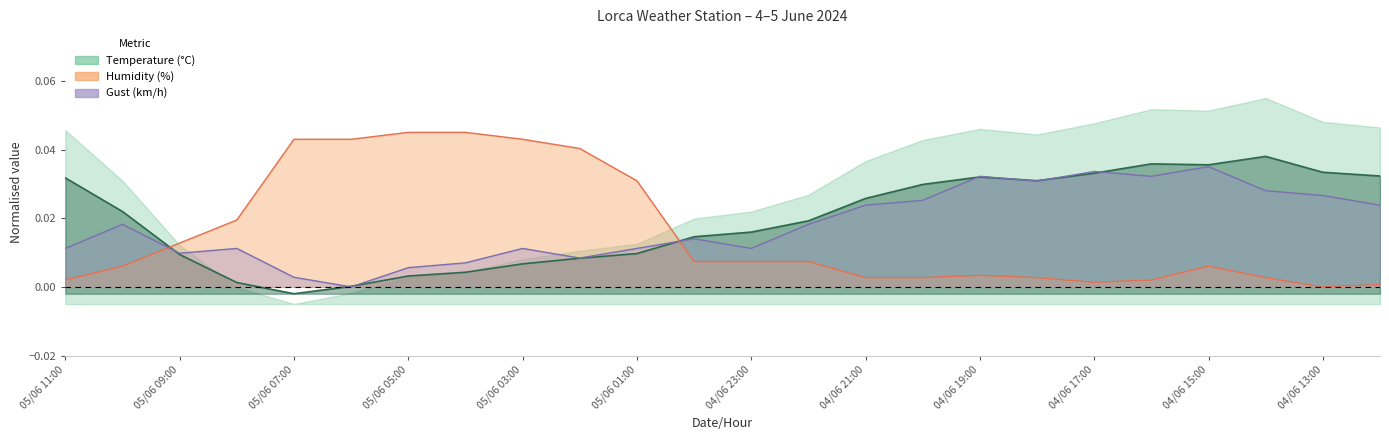

The Humidity (%) series shows 0.0 at 04/06 22:00. True or false?

True